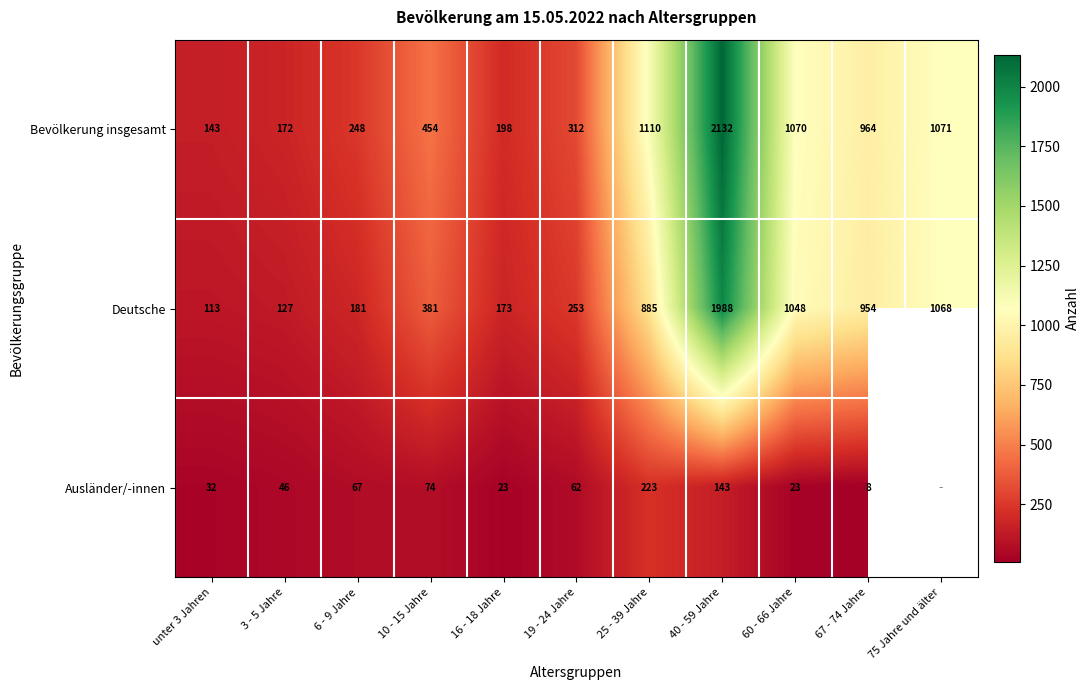

Count the number of data series in this chart.

3